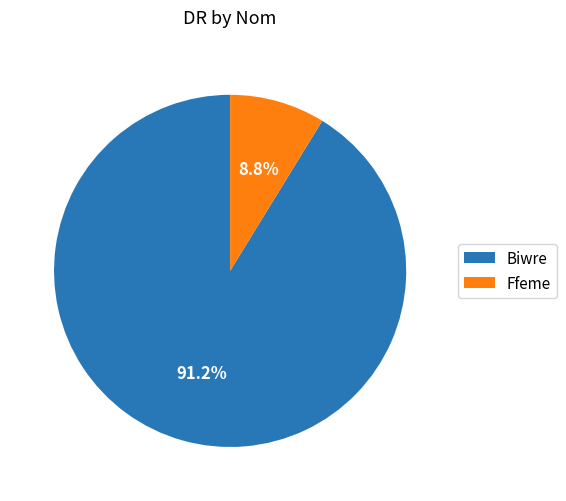

Rank the categories by value from highest to lowest.

Biwre, Ffeme